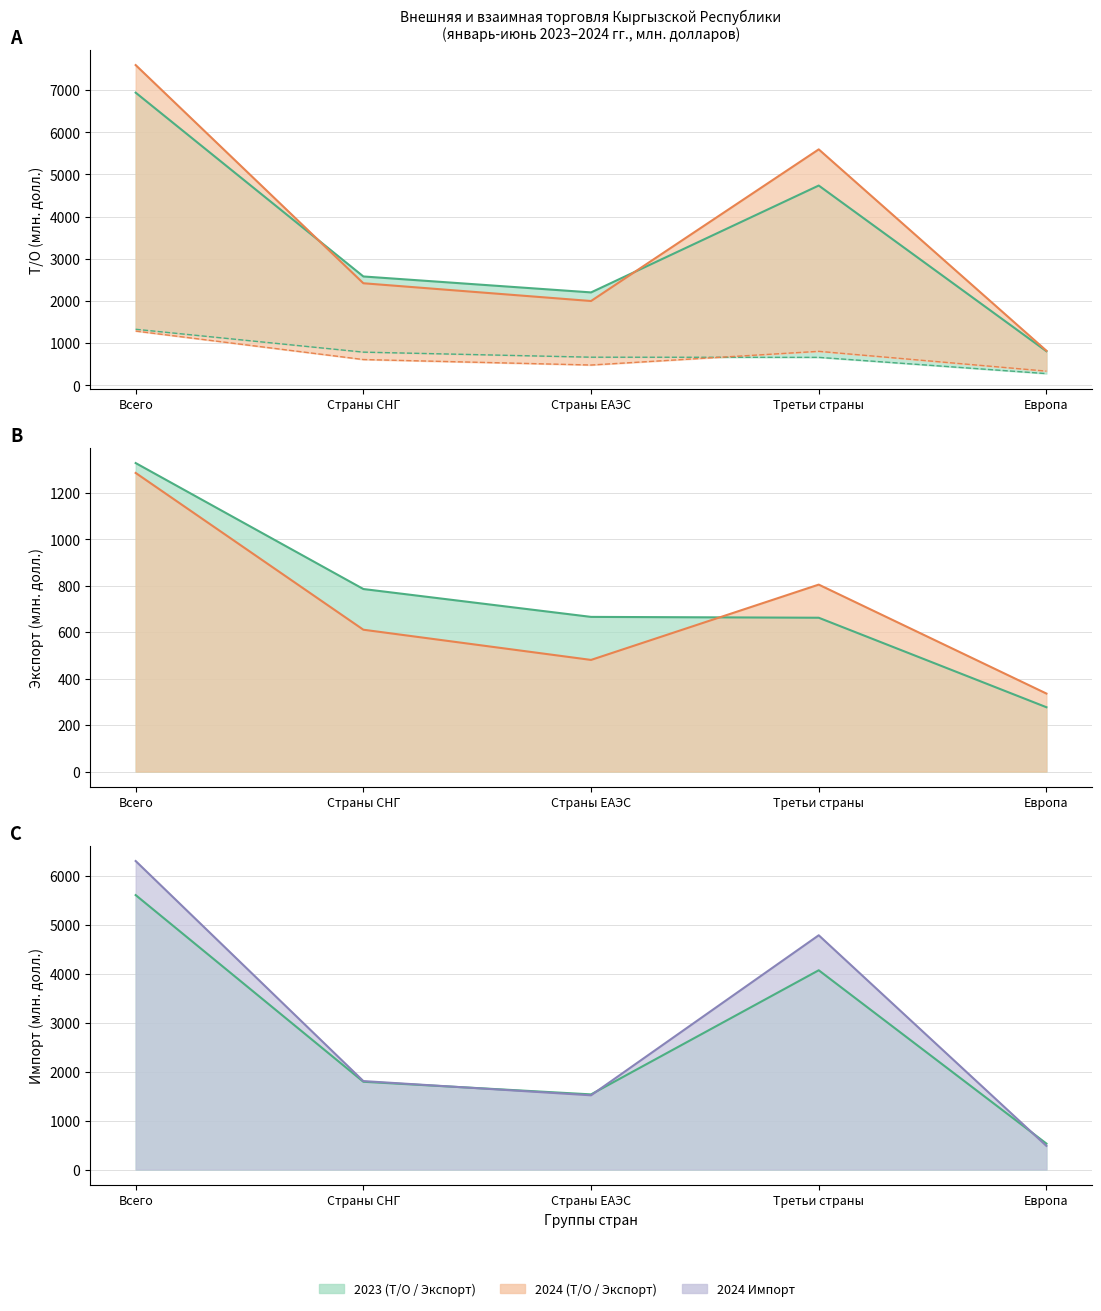

How many values in the Экспорт 2023 series exceed 666?

3